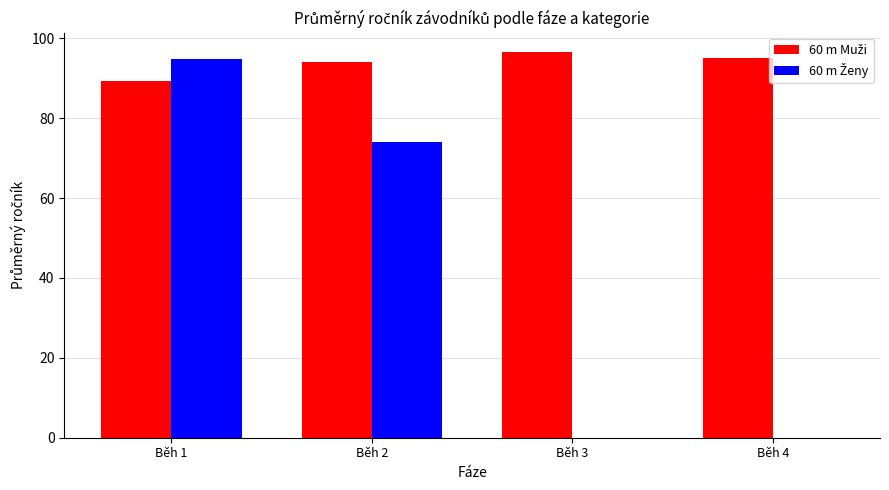

What is the maximum value shown in the chart?

96.6